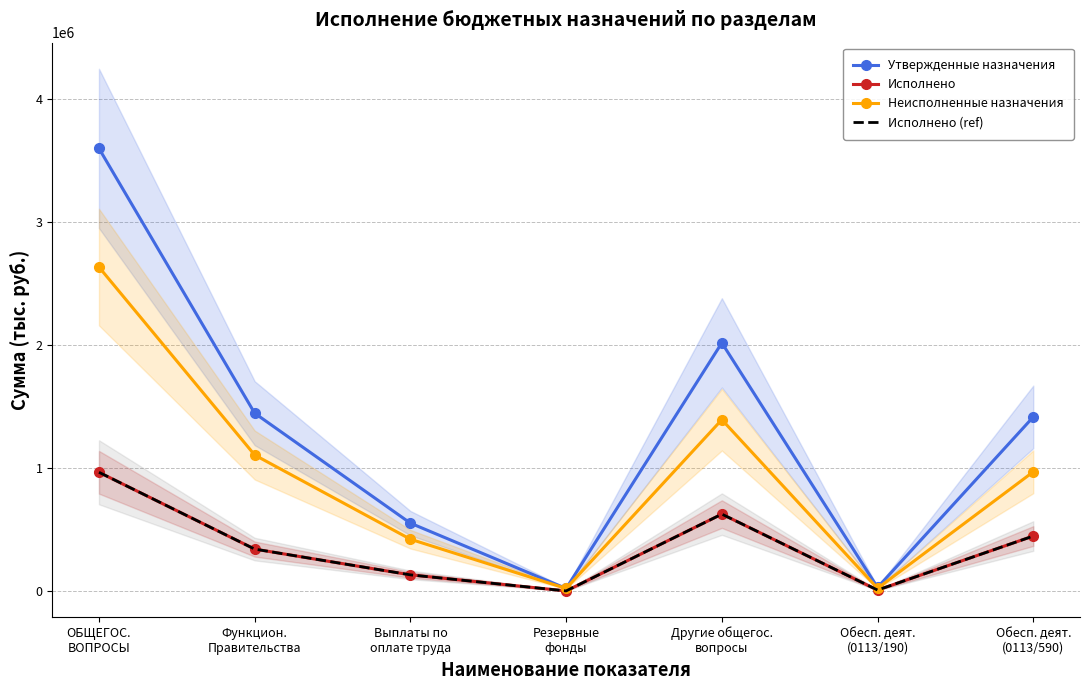

Rank the categories by Неисполненные назначения value from lowest to highest.

Резервные
фонды, Обесп. деят.
(0113/190), Выплаты по
оплате труда, Обесп. деят.
(0113/590), Функцион.
Правительства, Другие общегос.
вопросы, ОБЩЕГОС.
ВОПРОСЫ